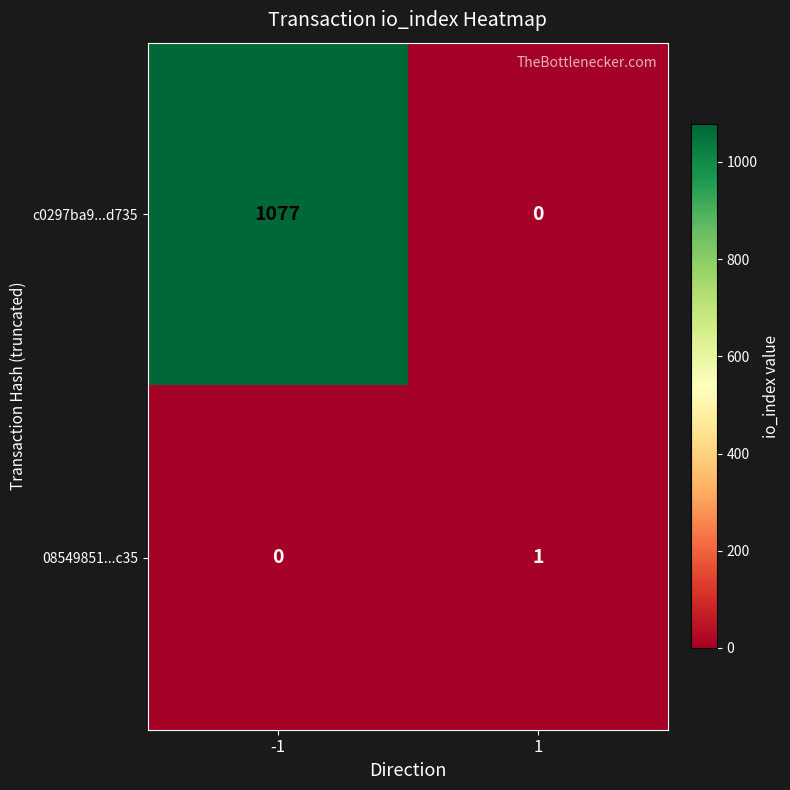

How many distinct data groups are displayed?

2